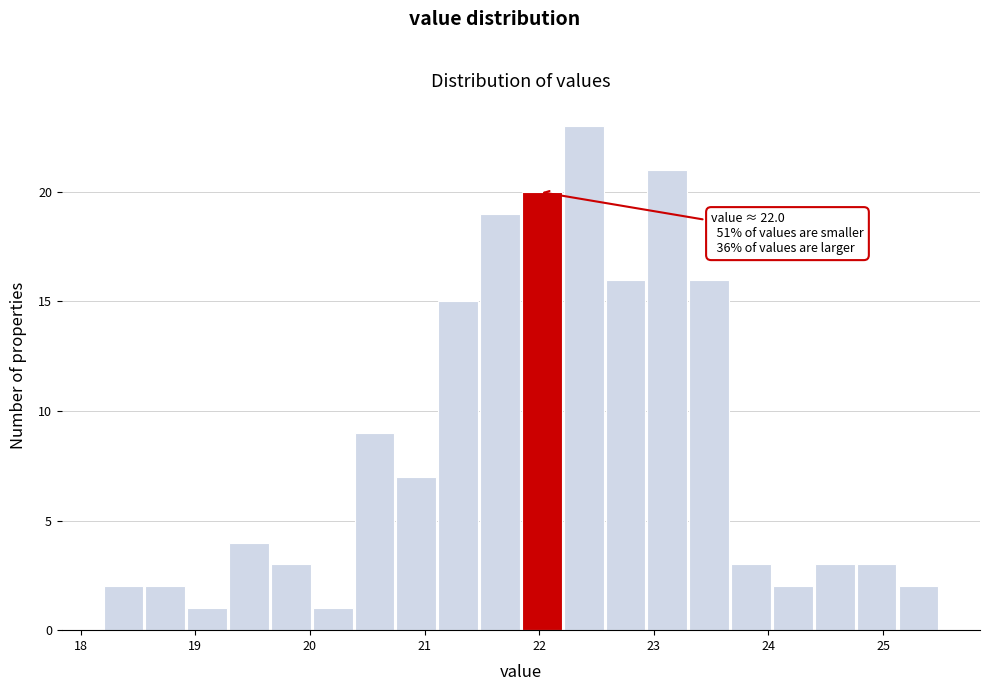

Around what value on the x-axis is the tallest bar? Give the approximate position of its centre, as read against the axis.

22.4